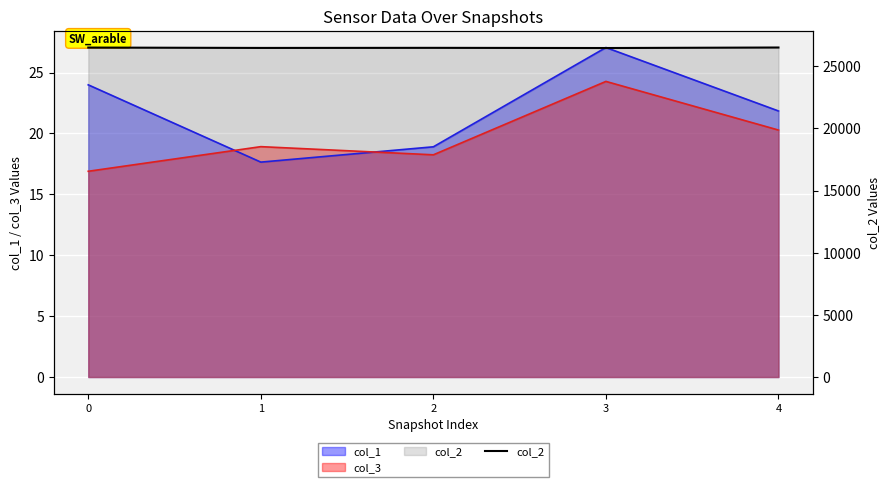

What value does the data have at 2?

26485.8